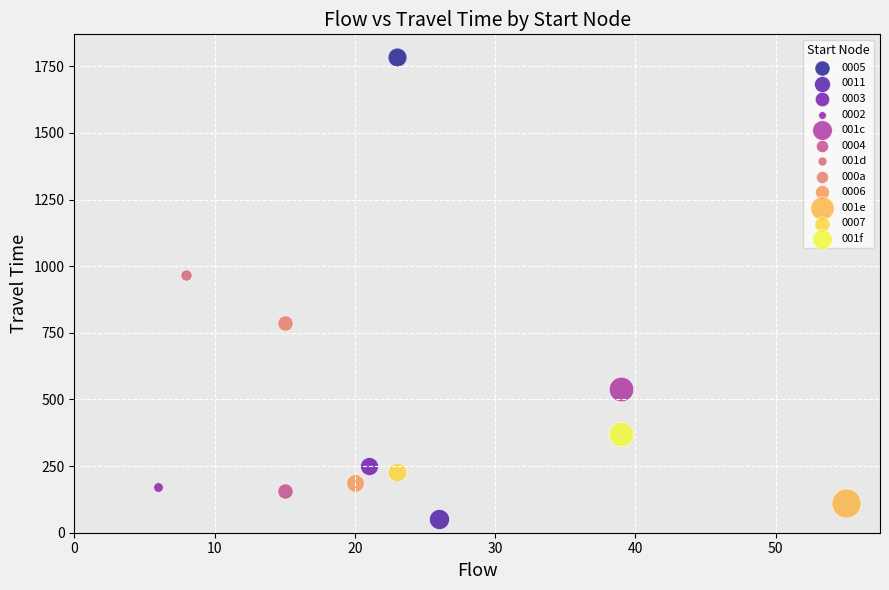

Which series contains the highest Y value?

0005